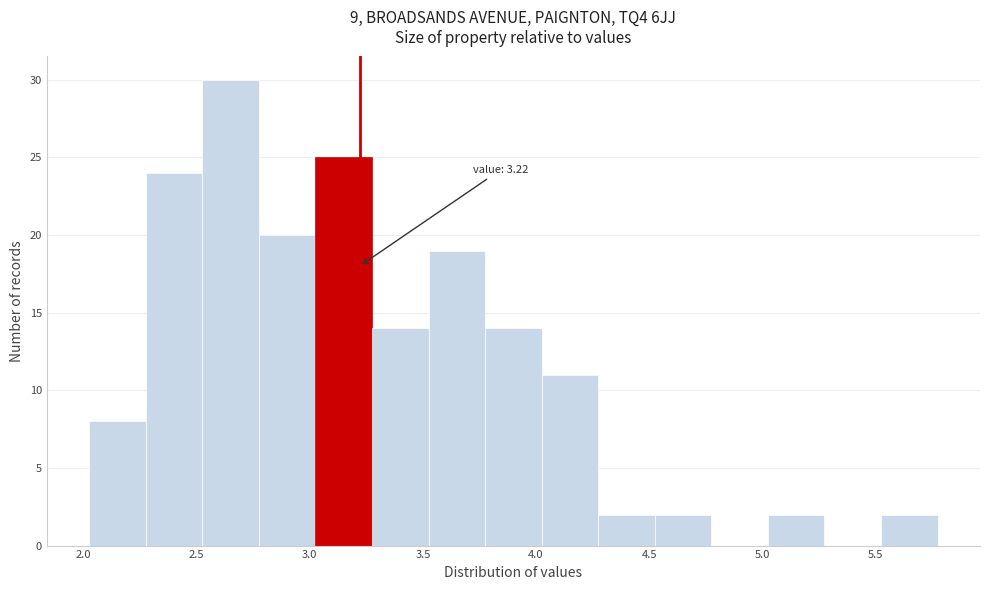

Which range on the x-axis has the tallest bar?

2.525 to 2.775